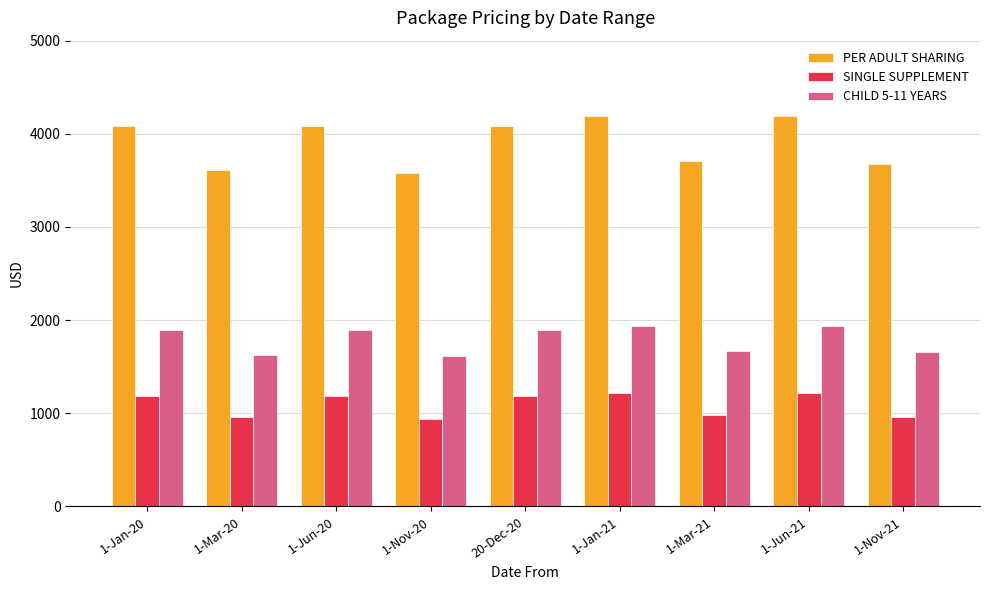

The value of SINGLE SUPPLEMENT at 1-Mar-20 is 960. True or false?

True